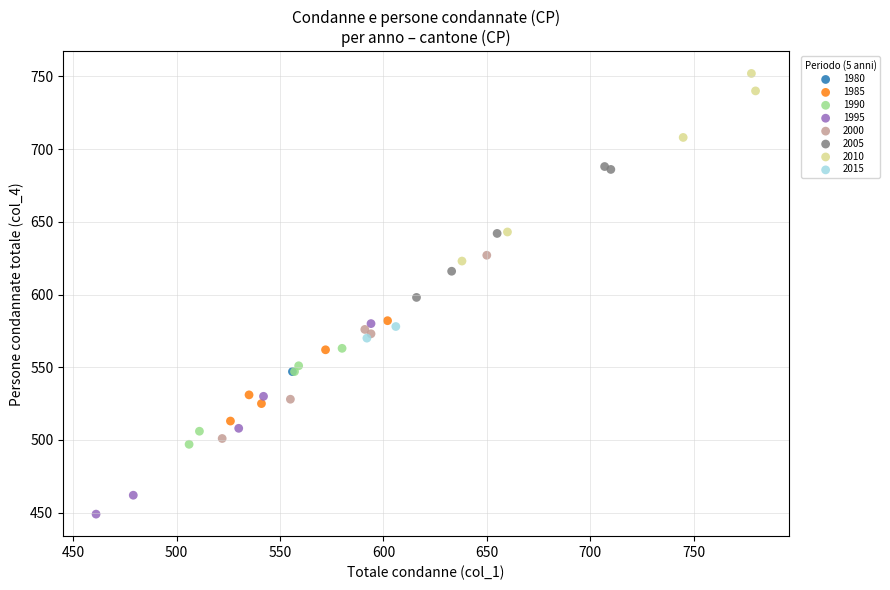

What are all the series names shown in the legend?

1980, 1985, 1990, 1995, 2000, 2005, 2010, 2015